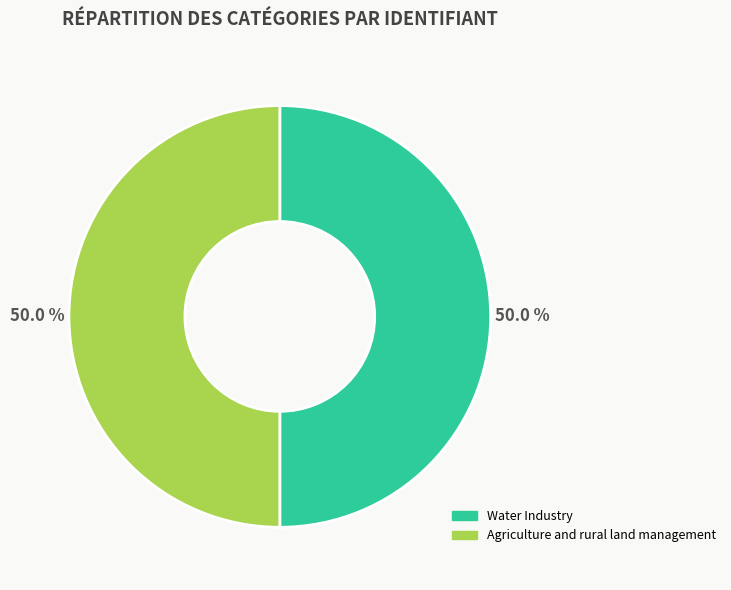

Combined, what portion of the pie is Agriculture and rural land management and Water Industry?

100.0%